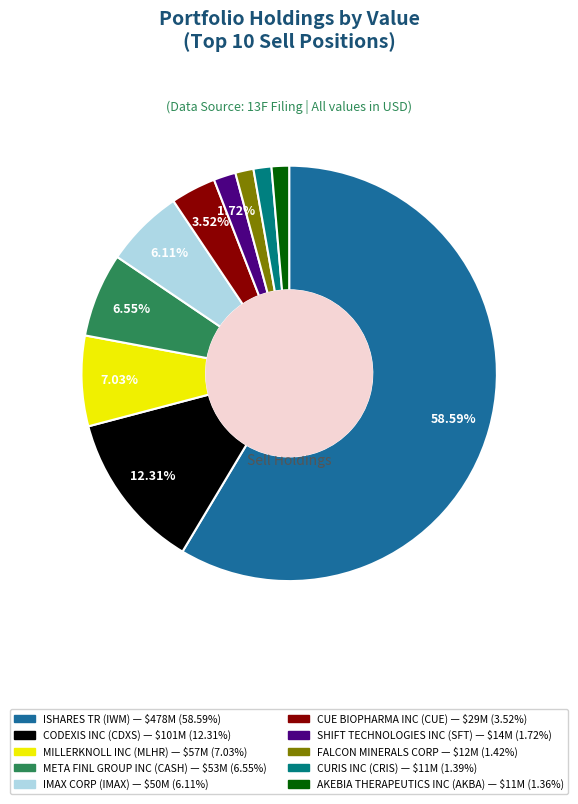

Is the sum of FALCON MINERALS CORP and CUE BIOPHARMA INC (CUE) greater than half?

No